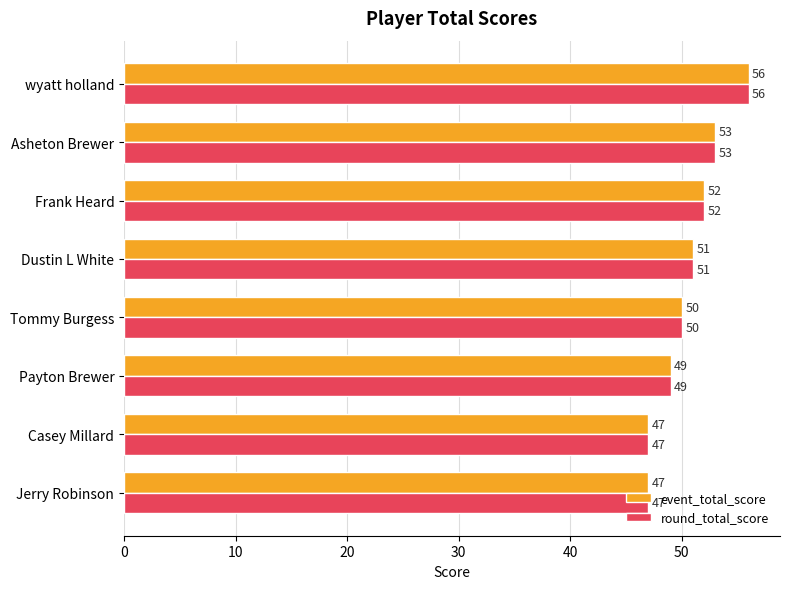

At which label is event_total_score closest to 51?

Dustin L White